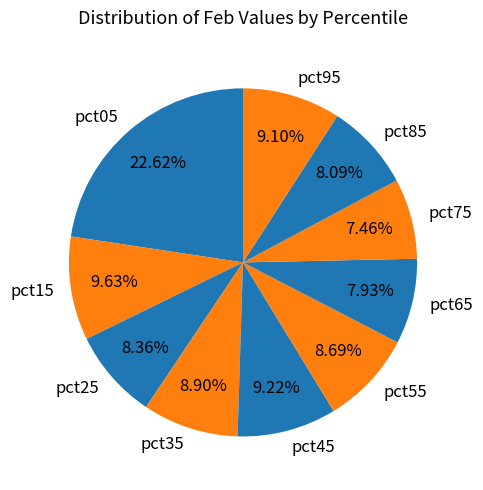

To the nearest percent, what percentage of the pie is pct45?

9%